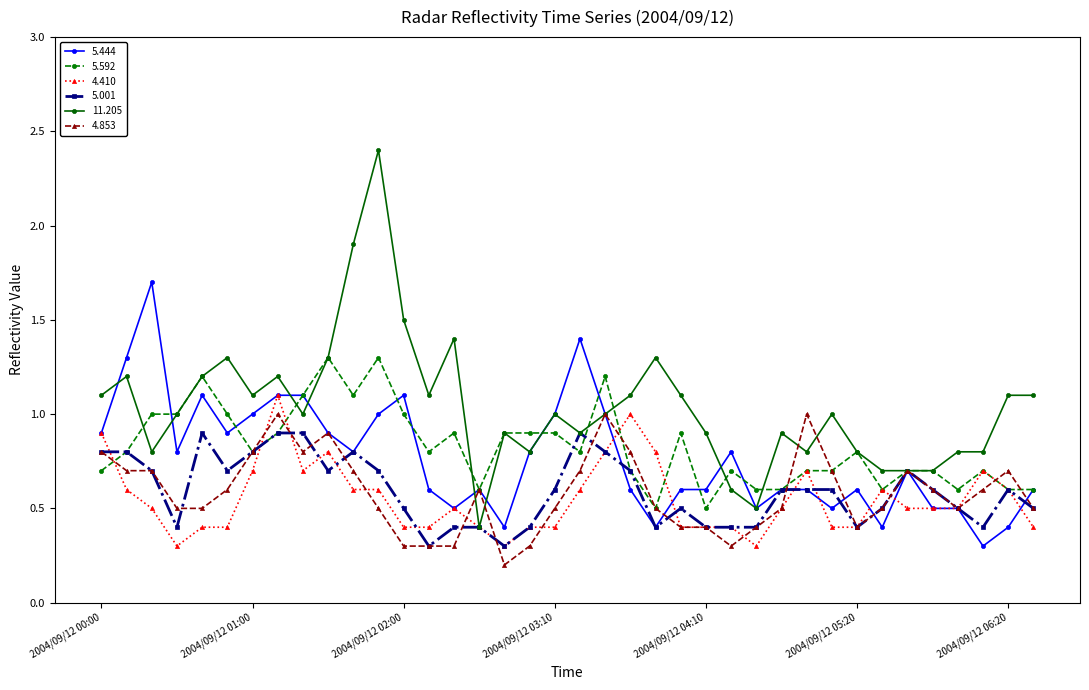

At how many categories does at least one series exceed 0?

38